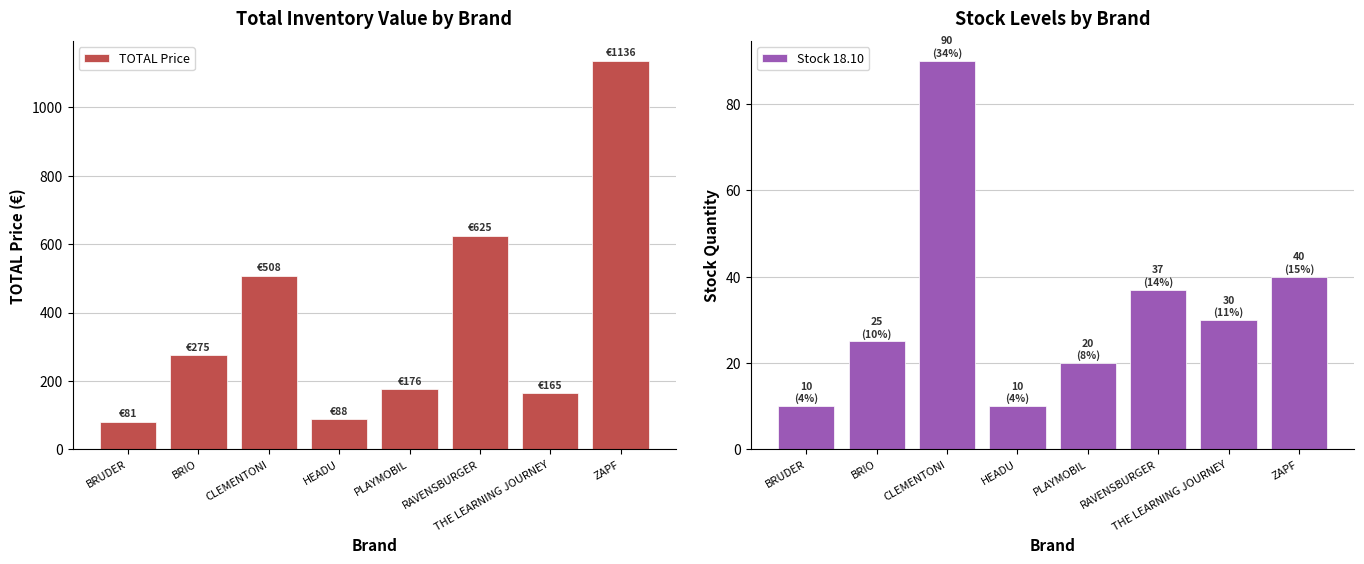

What is the total value across all series at BRUDER?

91.3